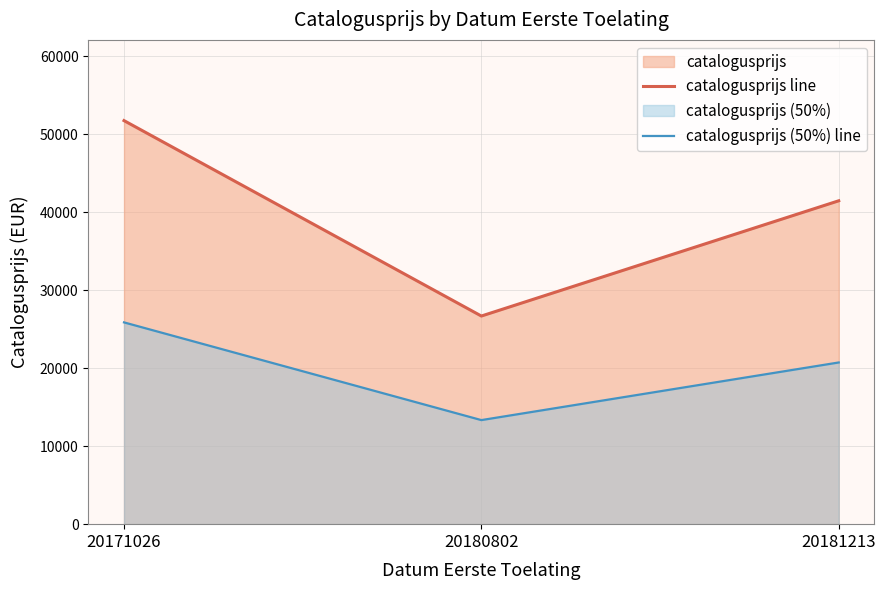

How many lines are shown in the chart?

2